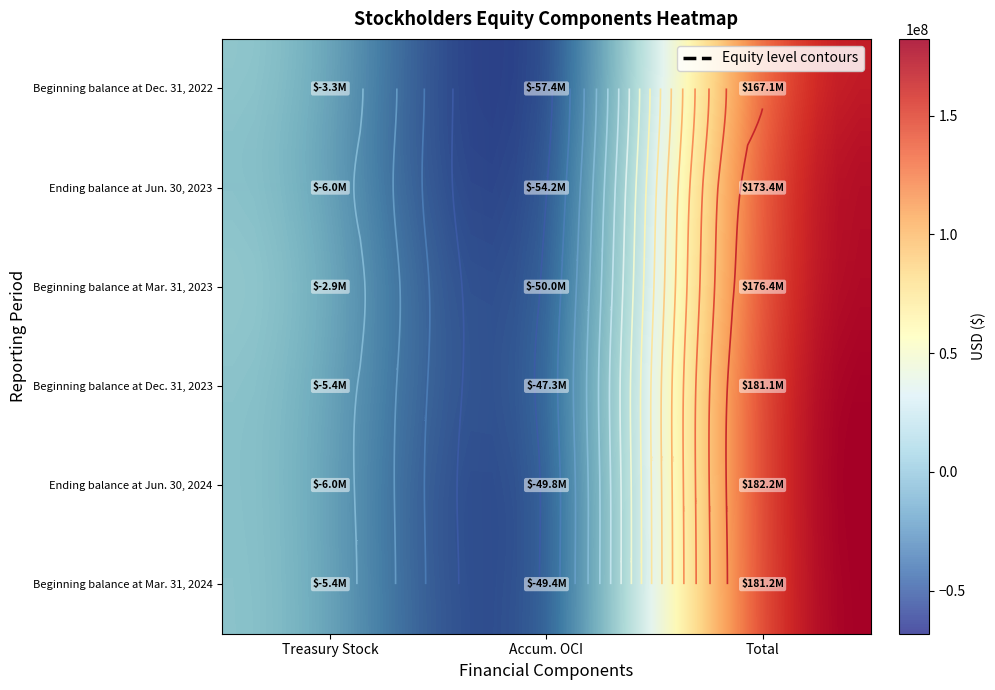

What is the highest value of the Beginning balance at Dec. 31, 2023 series?

181070000